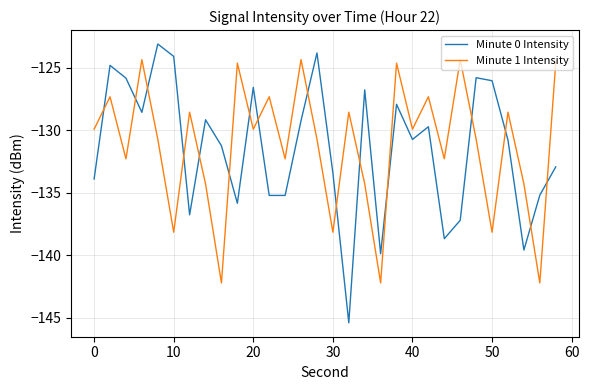

Rank the series by their average value, from highest to lowest.

Minute 1 Intensity, Minute 0 Intensity